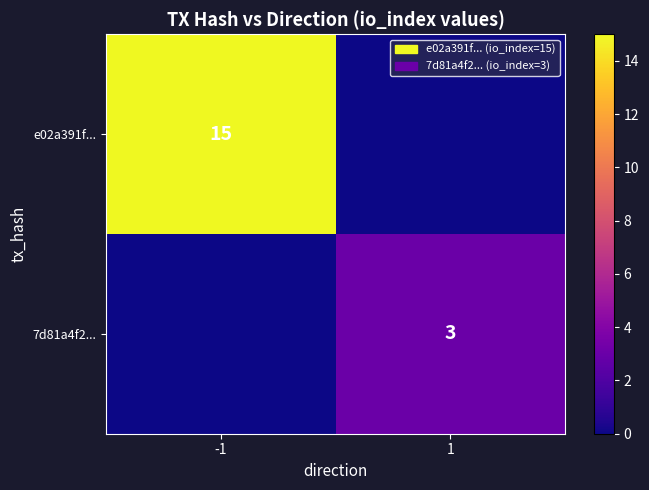

The 7d81a4f2... series shows 1 at 1. True or false?

False